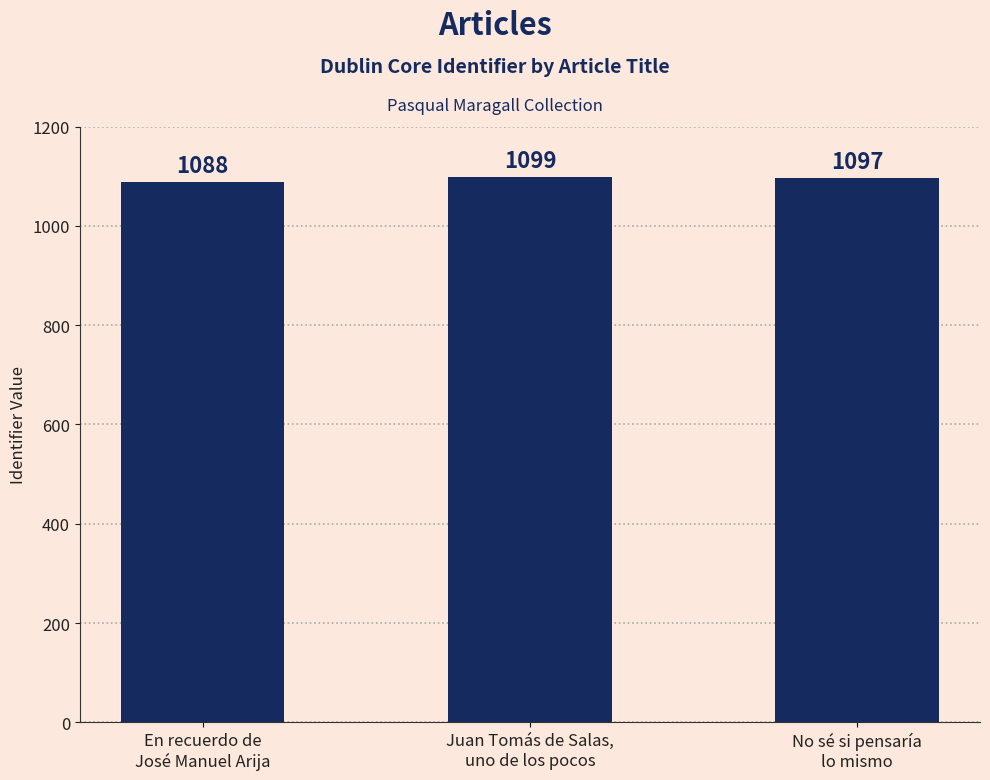

Which has a higher value, Juan Tomás de Salas,
uno de los pocos or No sé si pensaría
lo mismo?

Juan Tomás de Salas,
uno de los pocos